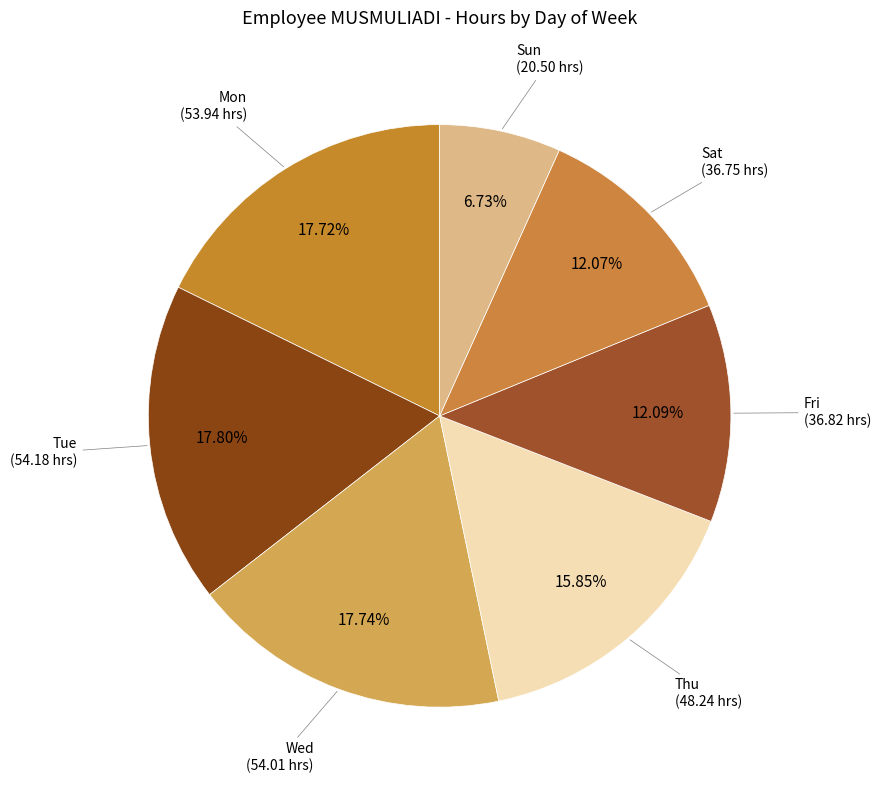

What is the ratio of the value at Fri to the value at Mon?

0.7